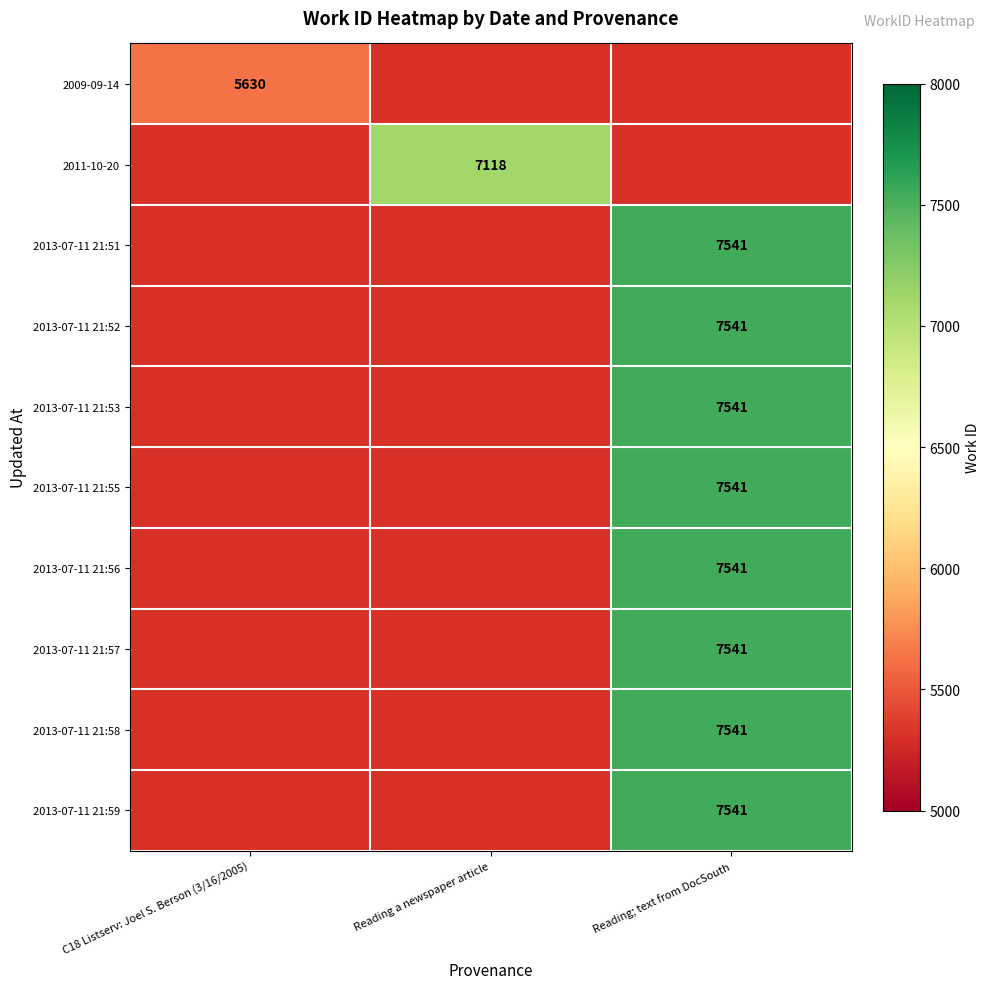

Is it true that 2013-07-11 21:56 equals 12515 at Reading; text from DocSouth?

False